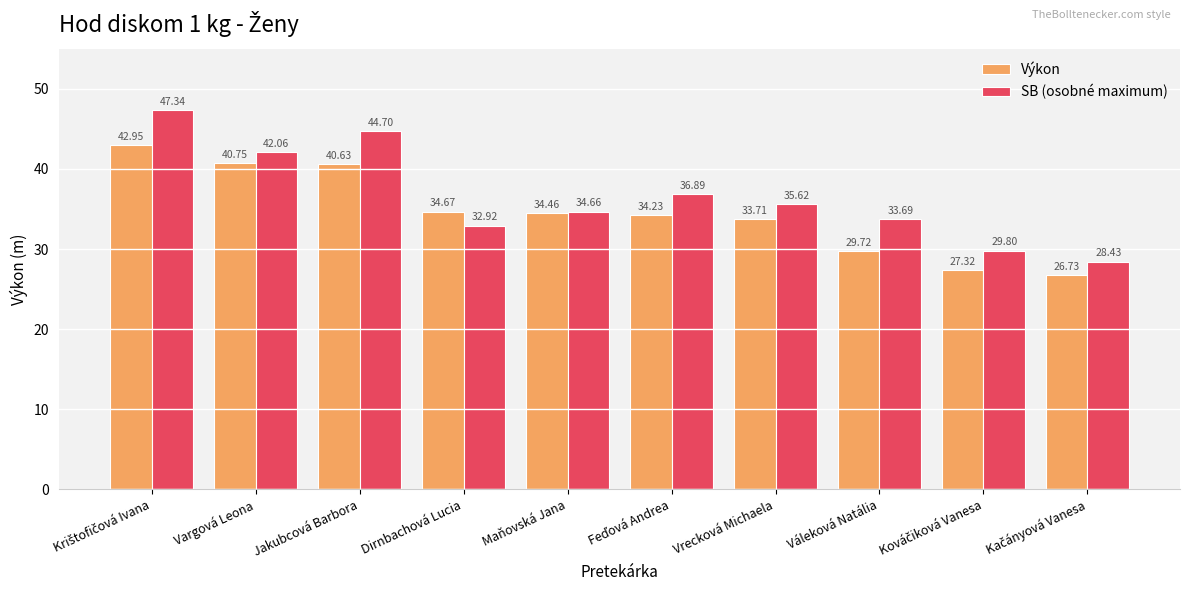

What is the difference between the maximum and second lowest values in the Výkon series?

15.6